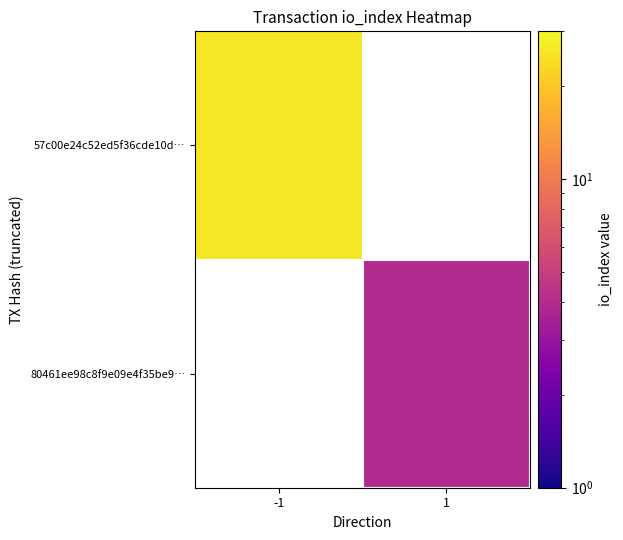

At how many categories does at least one series exceed 7?

1